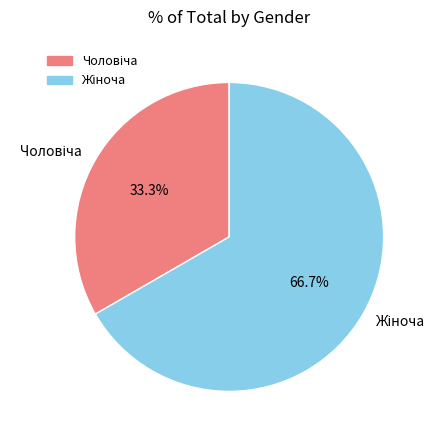

Does any single category account for the majority?

Yes